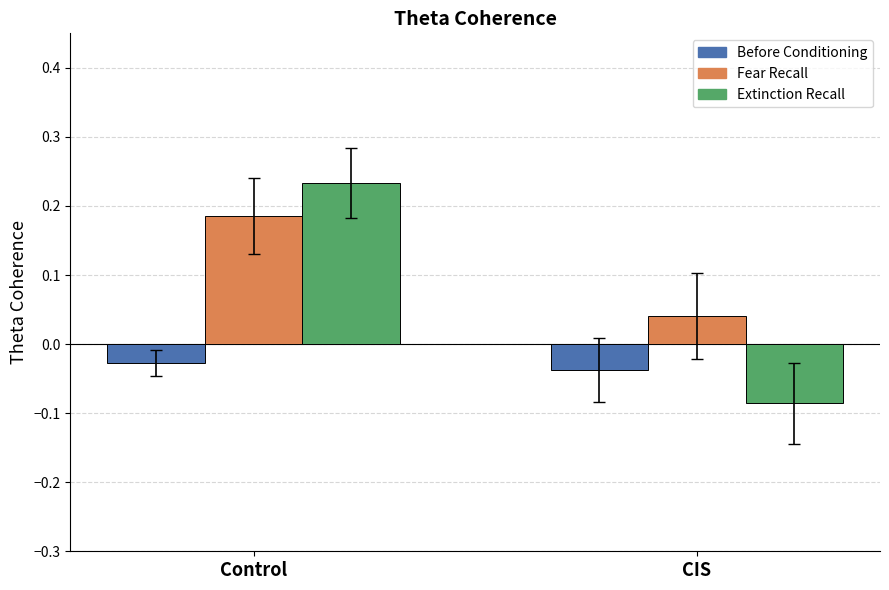

At which category is the sum across all series the highest?

Control